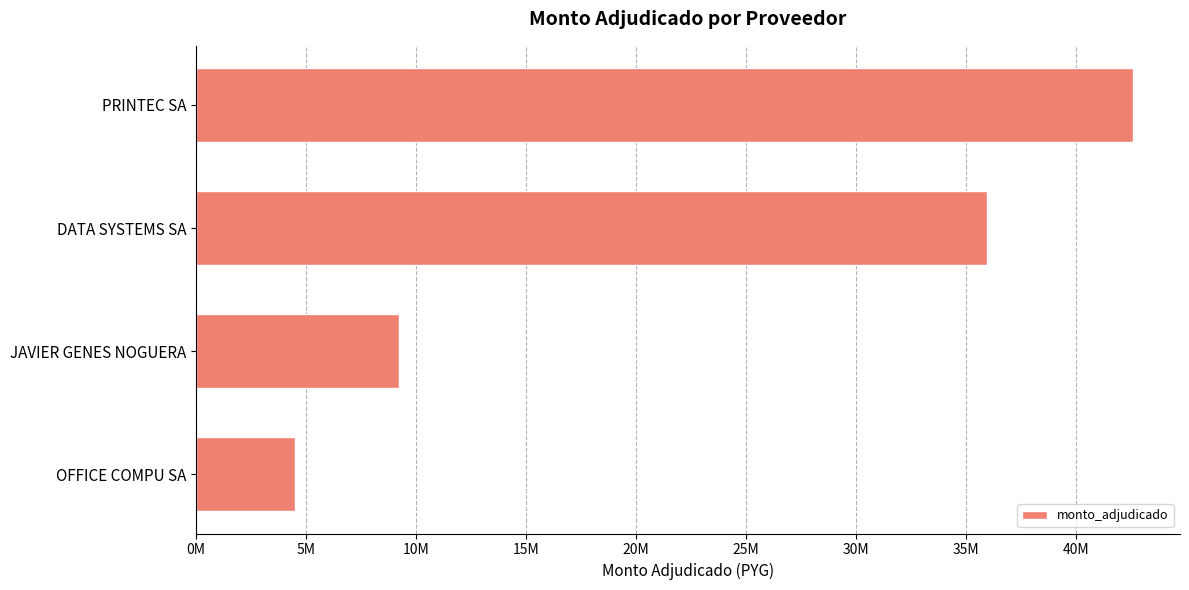

Does the chart contain any negative values?

No